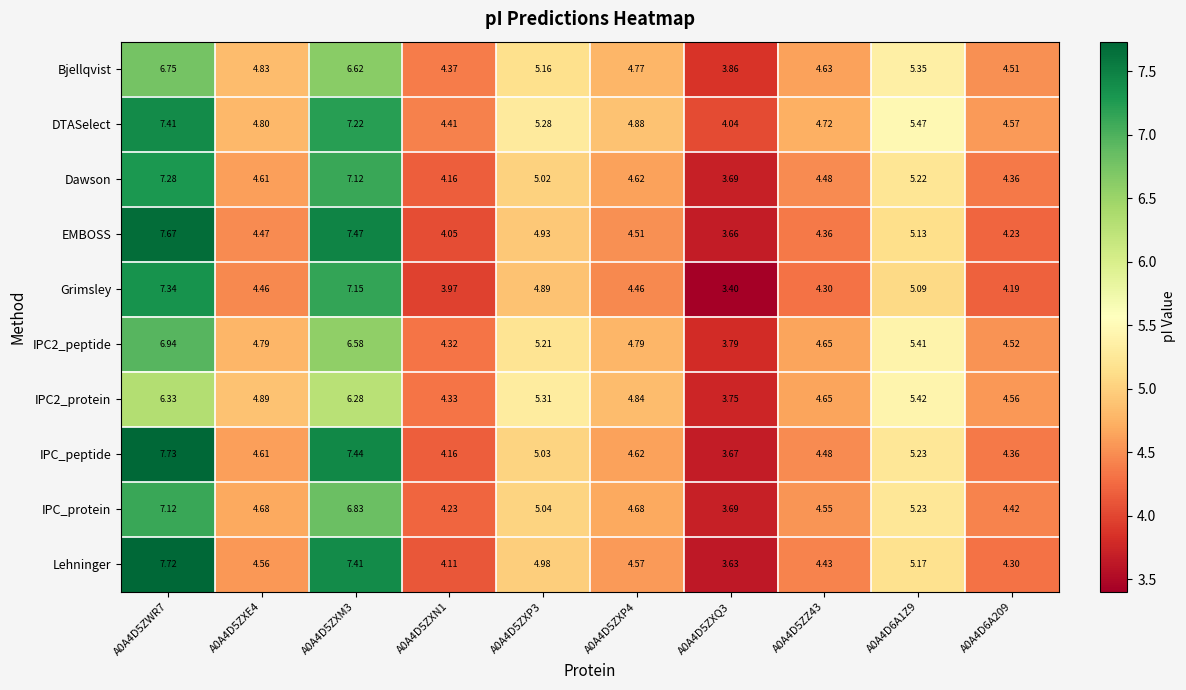

Which series has the largest range (max minus min)?

Lehninger